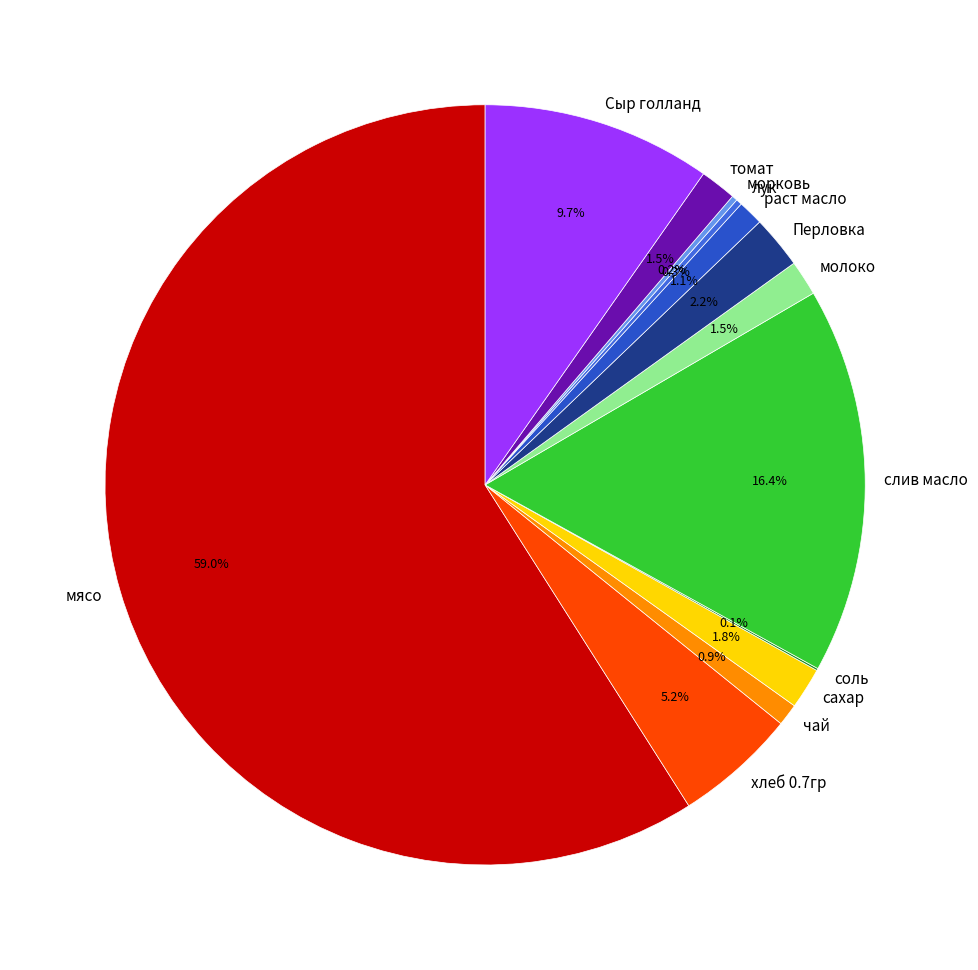

What is the largest slice in the pie chart?

мясо